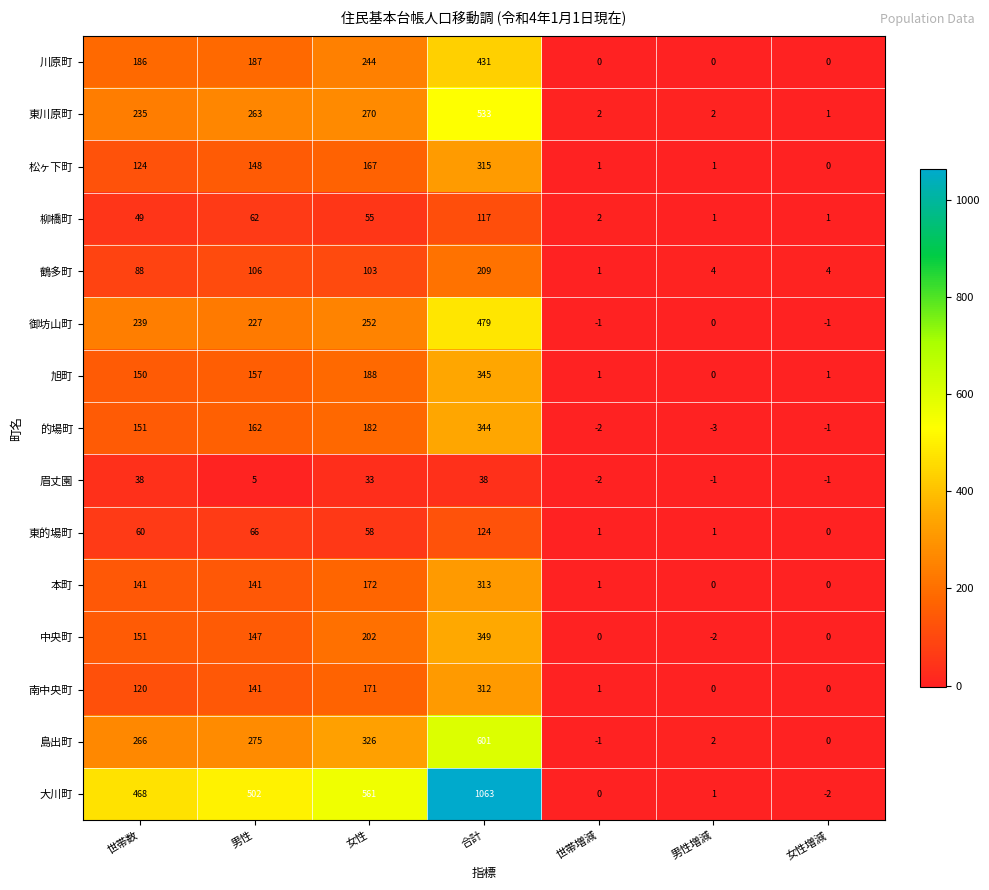

How many values in the 眉丈園 series are below 5?

3